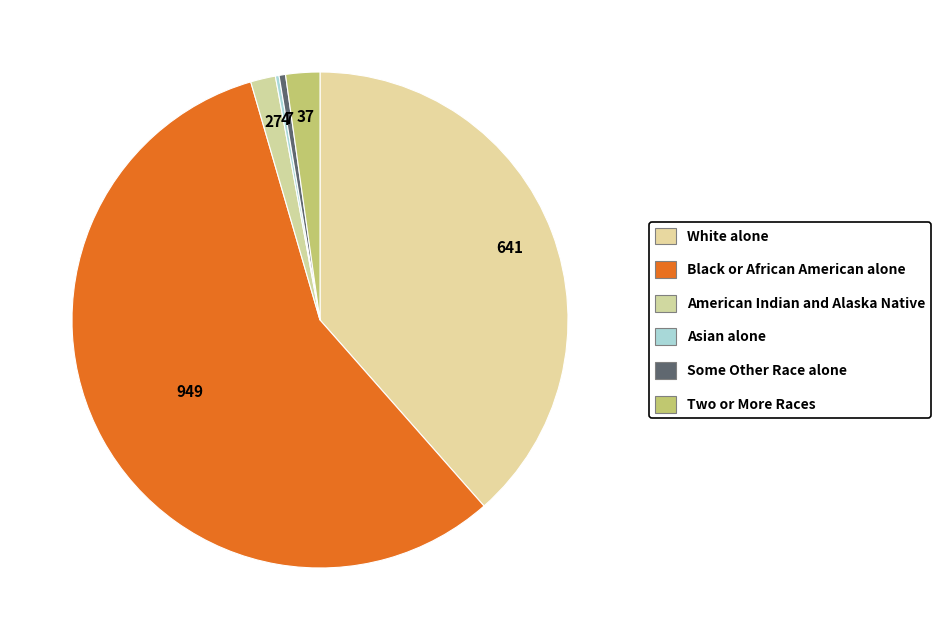

Approximately how many times larger is the value at Some Other Race alone compared to American Indian and Alaska Native?

0.3